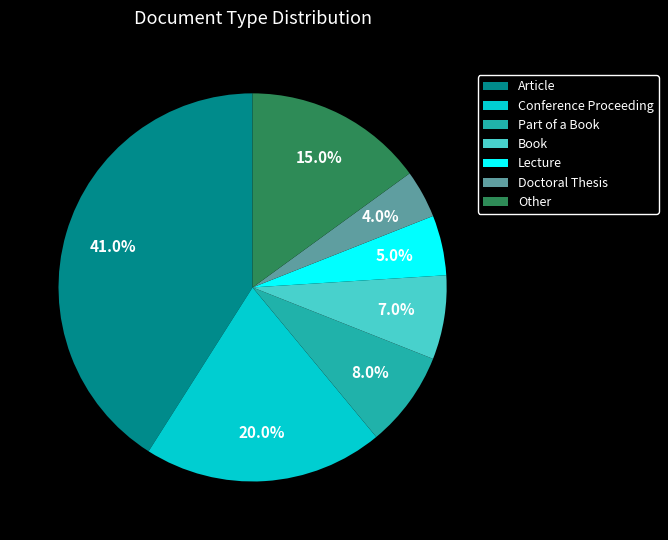

To the nearest percent, what percentage of the pie is Article?

41%